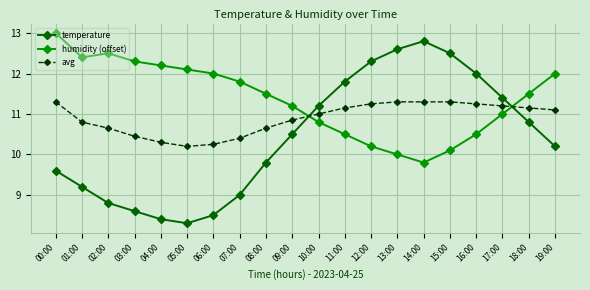

List the labels in order of temperature value, largest first.

14:00, 13:00, 15:00, 12:00, 16:00, 11:00, 17:00, 10:00, 18:00, 09:00, 19:00, 08:00, 00:00, 01:00, 07:00, 02:00, 03:00, 06:00, 04:00, 05:00